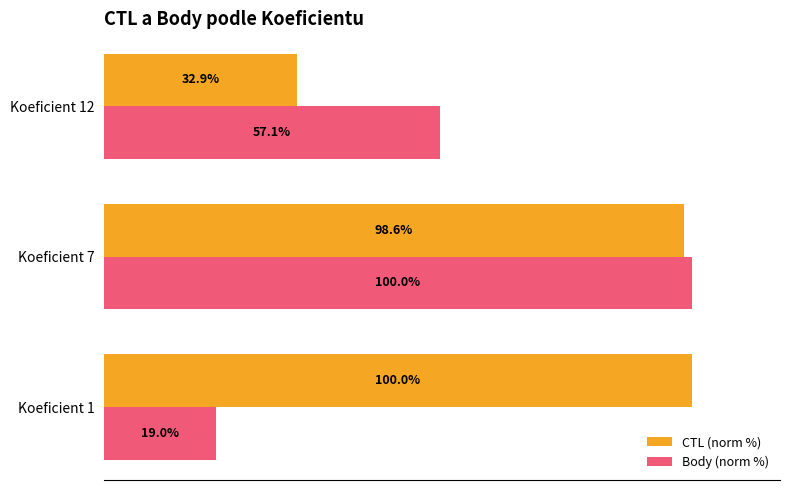

At which category is the sum across all series the highest?

Koeficient 7